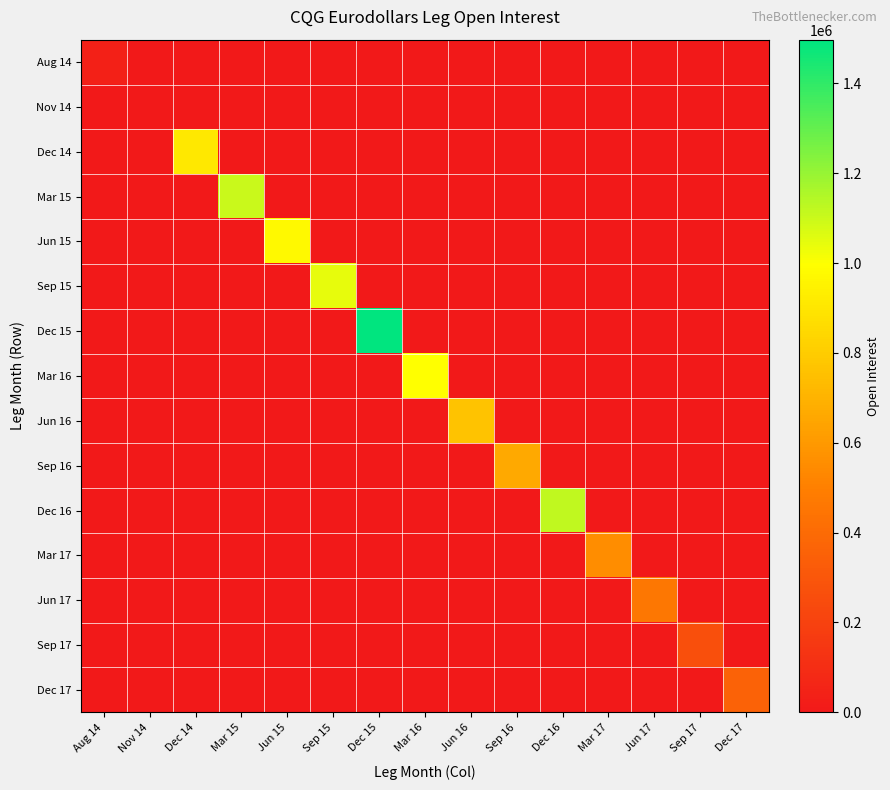

Reading left to right, list all the values displayed in this chart.

Aug 14: Aug 14=40798	Nov 14=0	Dec 14=0	Mar 15=0	Jun 15=0	Sep 15=0	Dec 15=0	Mar 16=0	Jun 16=0	Sep 16=0	Dec 16=0	Mar 17=0	Jun 17=0	Sep 17=0	Dec 17=0
Nov 14: Aug 14=1241	Nov 14=1241	Dec 14=0	Mar 15=0	Jun 15=0	Sep 15=0	Dec 15=0	Mar 16=0	Jun 16=0	Sep 16=0	Dec 16=0	Mar 17=0	Jun 17=0	Sep 17=0	Dec 17=0
Dec 14: Aug 14=0	Nov 14=0	Dec 14=910596	Mar 15=0	Jun 15=0	Sep 15=0	Dec 15=0	Mar 16=0	Jun 16=0	Sep 16=0	Dec 16=0	Mar 17=0	Jun 17=0	Sep 17=0	Dec 17=0
Mar 15: Aug 14=0	Nov 14=0	Dec 14=0	Mar 15=1101807	Jun 15=0	Sep 15=0	Dec 15=0	Mar 16=0	Jun 16=0	Sep 16=0	Dec 16=0	Mar 17=0	Jun 17=0	Sep 17=0	Dec 17=0
Jun 15: Aug 14=0	Nov 14=0	Dec 14=0	Mar 15=0	Jun 15=973880	Sep 15=0	Dec 15=0	Mar 16=0	Jun 16=0	Sep 16=0	Dec 16=0	Mar 17=0	Jun 17=0	Sep 17=0	Dec 17=0
Sep 15: Aug 14=0	Nov 14=0	Dec 14=0	Mar 15=0	Jun 15=0	Sep 15=1043495	Dec 15=0	Mar 16=0	Jun 16=0	Sep 16=0	Dec 16=0	Mar 17=0	Jun 17=0	Sep 17=0	Dec 17=0
Dec 15: Aug 14=0	Nov 14=0	Dec 14=0	Mar 15=0	Jun 15=0	Sep 15=0	Dec 15=1497306	Mar 16=0	Jun 16=0	Sep 16=0	Dec 16=0	Mar 17=0	Jun 17=0	Sep 17=0	Dec 17=0
Mar 16: Aug 14=0	Nov 14=0	Dec 14=0	Mar 15=0	Jun 15=0	Sep 15=0	Dec 15=0	Mar 16=995292	Jun 16=0	Sep 16=0	Dec 16=0	Mar 17=0	Jun 17=0	Sep 17=0	Dec 17=0
Jun 16: Aug 14=0	Nov 14=0	Dec 14=0	Mar 15=0	Jun 15=0	Sep 15=0	Dec 15=0	Mar 16=0	Jun 16=764909	Sep 16=0	Dec 16=0	Mar 17=0	Jun 17=0	Sep 17=0	Dec 17=0
Sep 16: Aug 14=0	Nov 14=0	Dec 14=0	Mar 15=0	Jun 15=0	Sep 15=0	Dec 15=0	Mar 16=0	Jun 16=0	Sep 16=664293	Dec 16=0	Mar 17=0	Jun 17=0	Sep 17=0	Dec 17=0
Dec 16: Aug 14=0	Nov 14=0	Dec 14=0	Mar 15=0	Jun 15=0	Sep 15=0	Dec 15=0	Mar 16=0	Jun 16=0	Sep 16=0	Dec 16=1117292	Mar 17=0	Jun 17=0	Sep 17=0	Dec 17=0
Mar 17: Aug 14=0	Nov 14=0	Dec 14=0	Mar 15=0	Jun 15=0	Sep 15=0	Dec 15=0	Mar 16=0	Jun 16=0	Sep 16=0	Dec 16=0	Mar 17=550874	Jun 17=0	Sep 17=0	Dec 17=0
Jun 17: Aug 14=0	Nov 14=0	Dec 14=0	Mar 15=0	Jun 15=0	Sep 15=0	Dec 15=0	Mar 16=0	Jun 16=0	Sep 16=0	Dec 16=0	Mar 17=0	Jun 17=456686	Sep 17=0	Dec 17=0
Sep 17: Aug 14=0	Nov 14=0	Dec 14=0	Mar 15=0	Jun 15=0	Sep 15=0	Dec 15=0	Mar 16=0	Jun 16=0	Sep 16=0	Dec 16=0	Mar 17=0	Jun 17=0	Sep 17=264738	Dec 17=0
Dec 17: Aug 14=0	Nov 14=0	Dec 14=0	Mar 15=0	Jun 15=0	Sep 15=0	Dec 15=0	Mar 16=0	Jun 16=0	Sep 16=0	Dec 16=0	Mar 17=0	Jun 17=0	Sep 17=0	Dec 17=358948